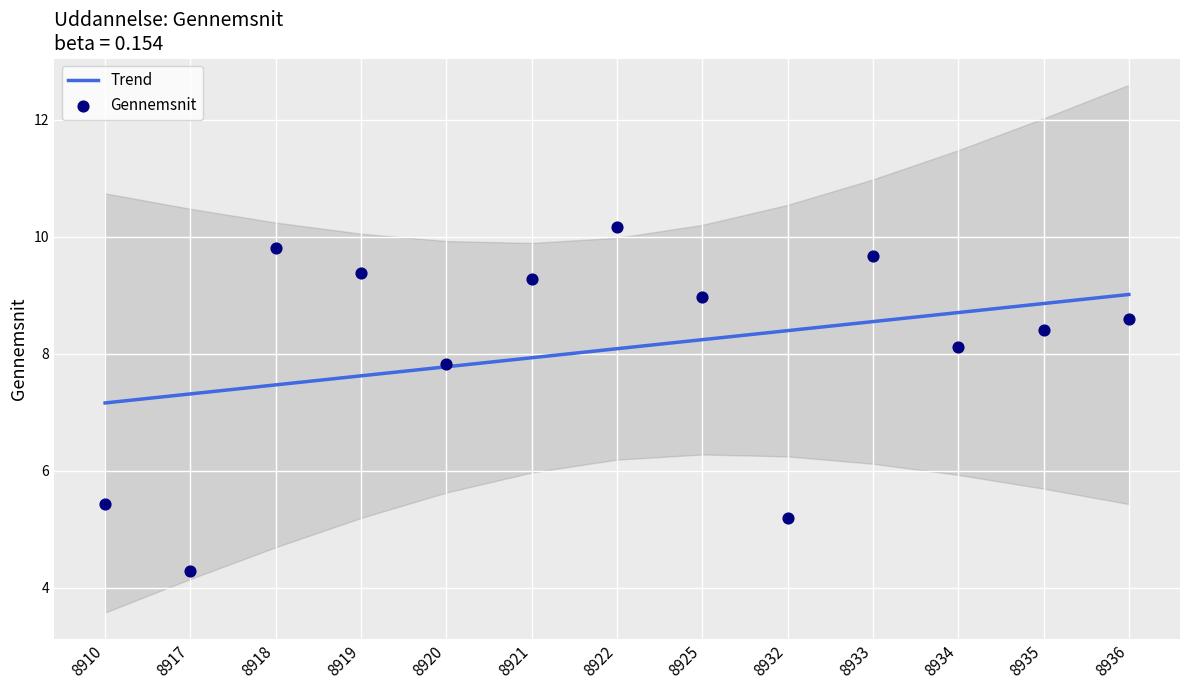

Which series contains the lowest Y value?

Gennemsnit